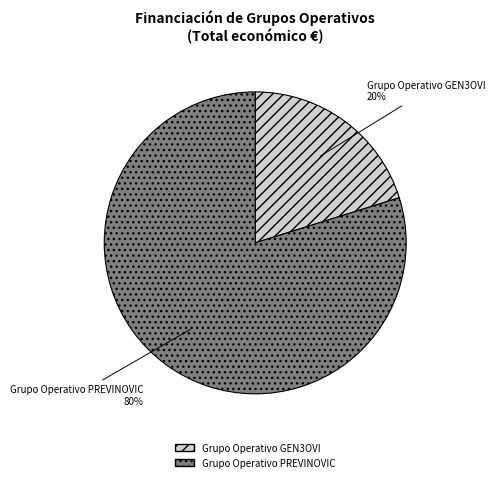

True or false: Grupo Operativo PREVINOVIC accounts for 70% of the total.

False